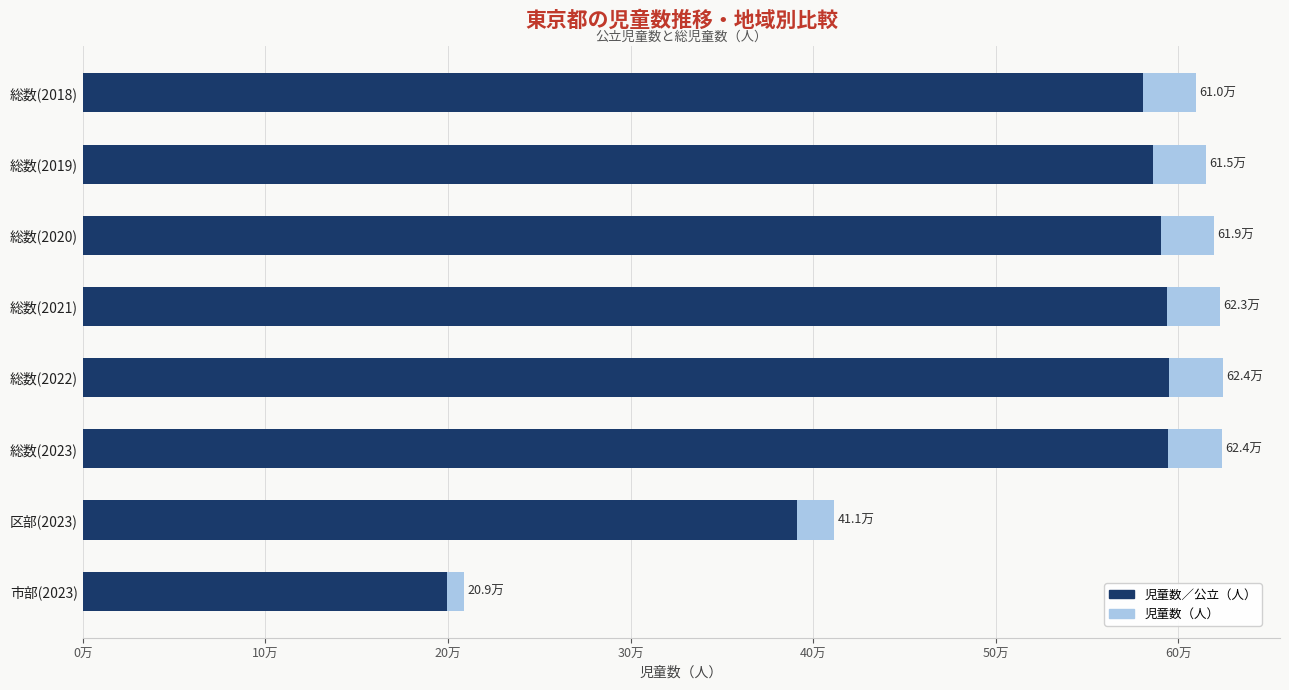

Read the 児童数／公立（人） value at 総数(2020), to the nearest 10.

590290